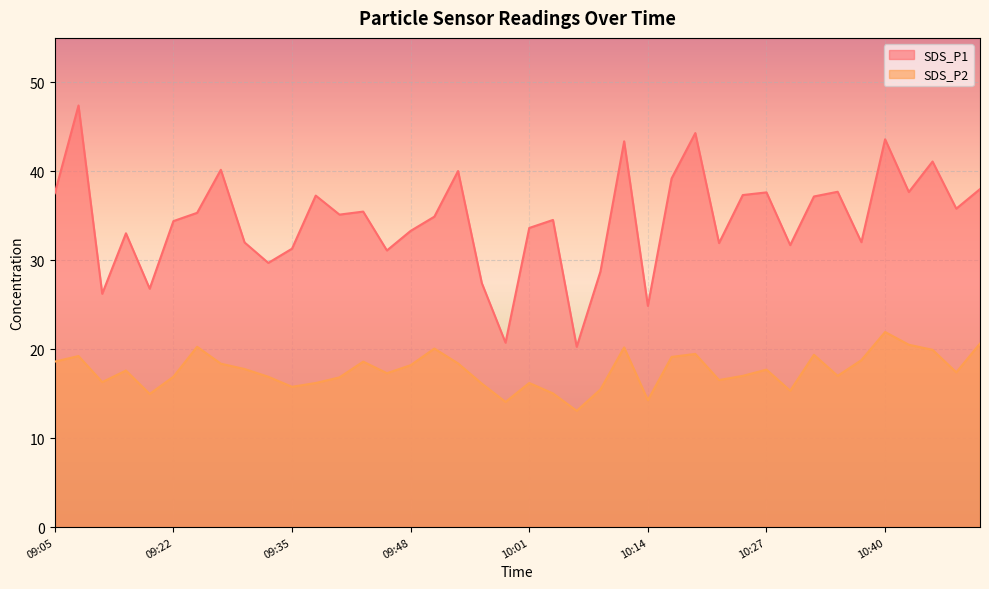

How many distinct data groups are displayed?

2